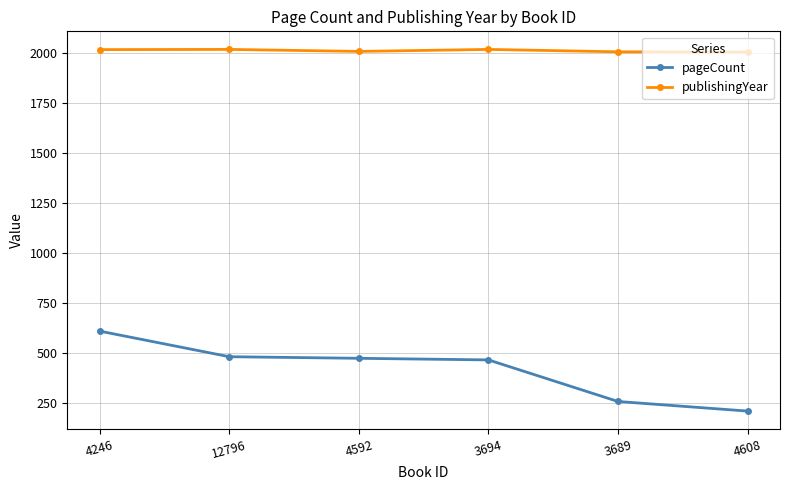

What is the difference between the second highest and minimum values in the pageCount series?

272